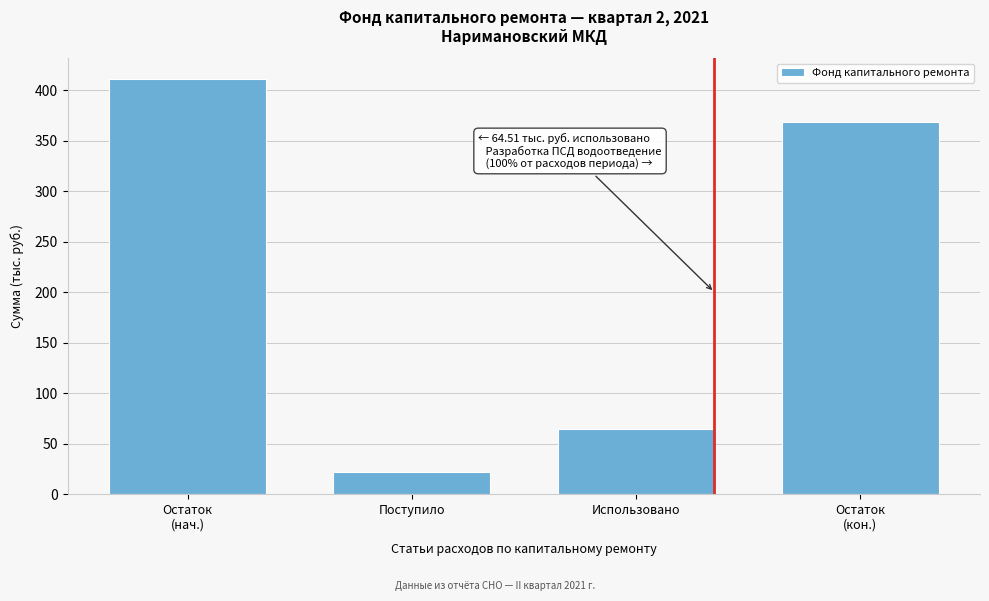

Reading left to right, transcribe all the data shown in this chart.

411.0	22.3	64.5	368.8